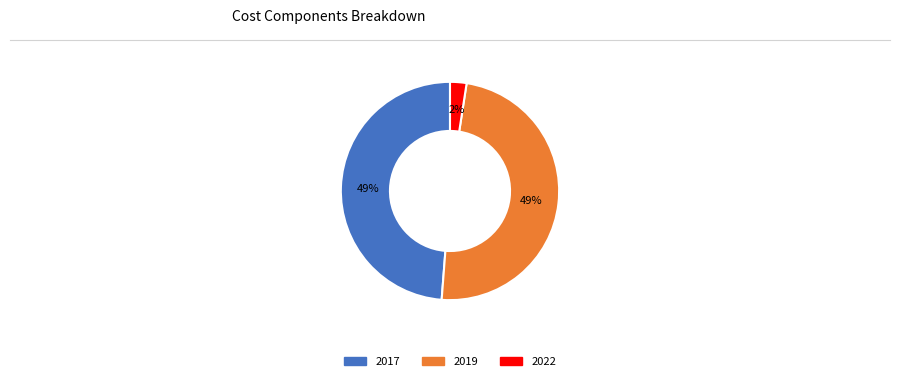

Do 2022 and 2017 together represent more than half of the pie?

Yes